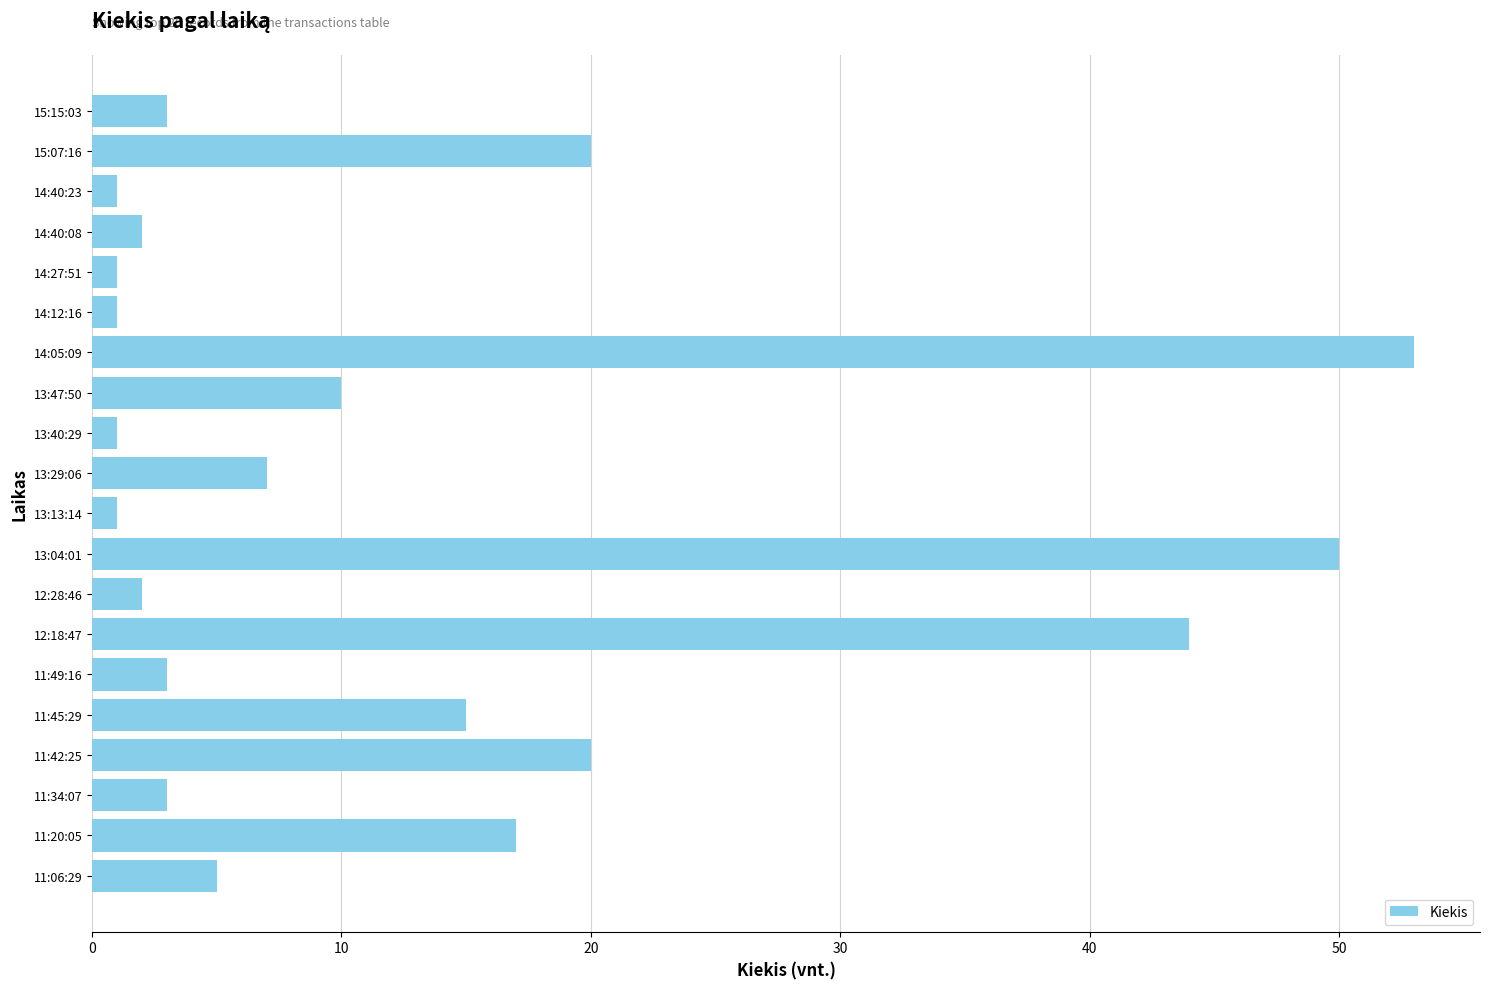

What is the average value?

13